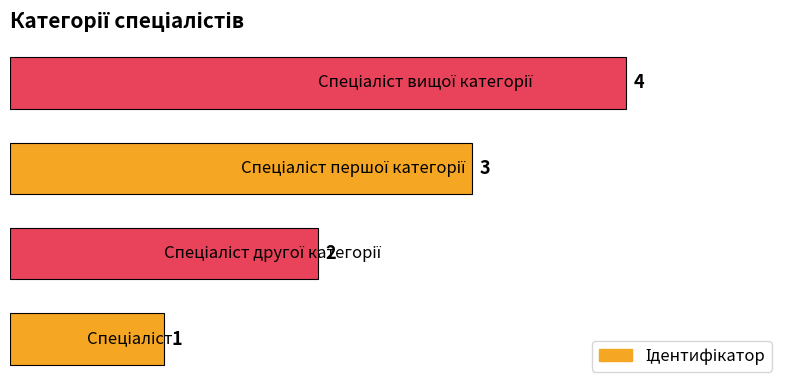

What is the maximum value shown in the chart?

4